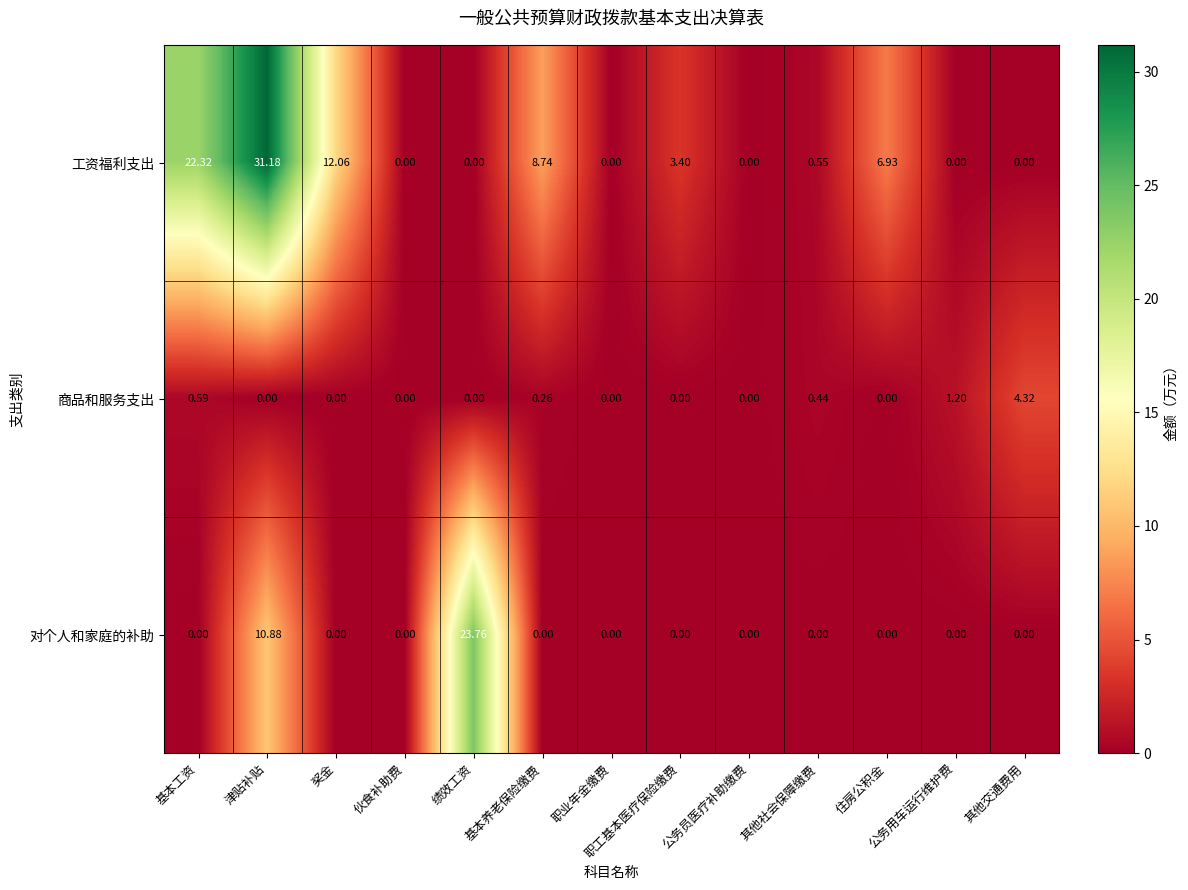

Rank the series by their maximum value, from highest to lowest.

工资福利支出, 对个人和家庭的补助, 商品和服务支出